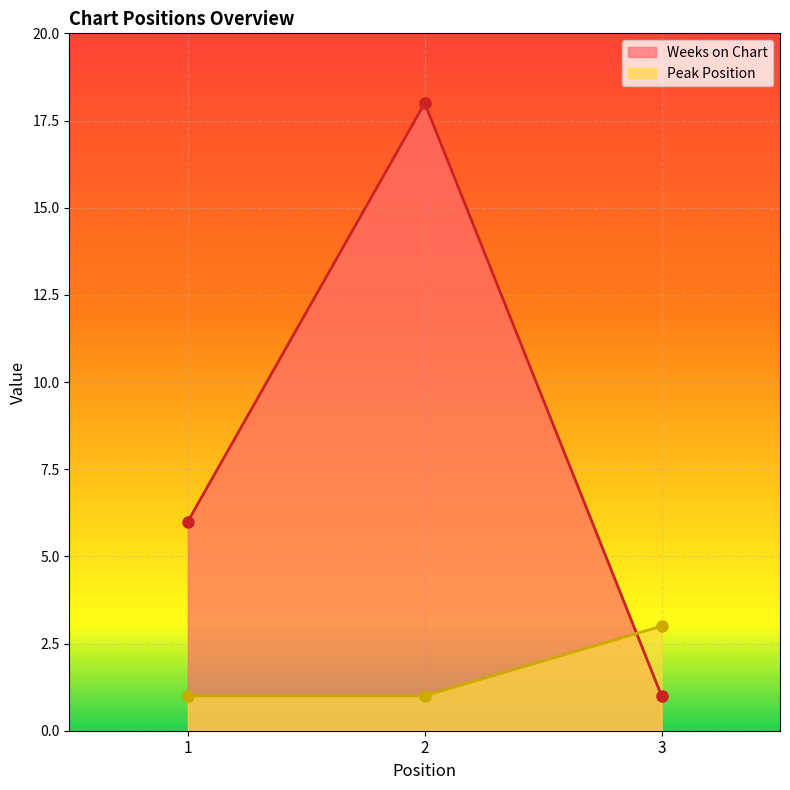

The value of Peak Position at 2 is 1. True or false?

False